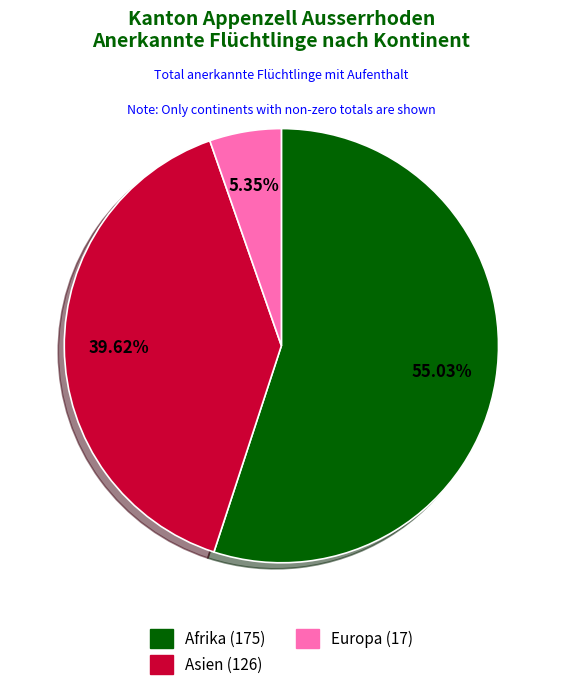

Does any single category account for the majority?

Yes